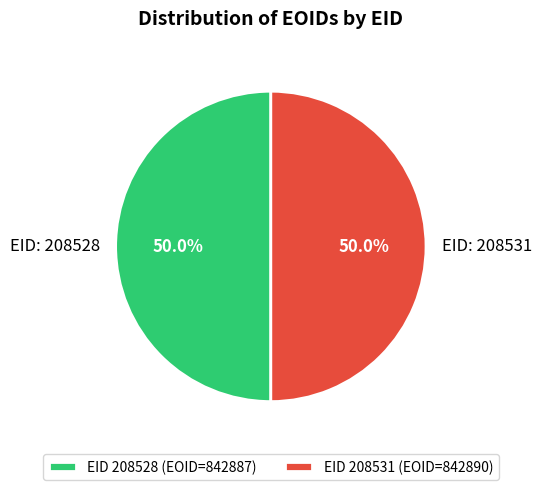

Approximately how many times larger is the value at EID: 208528 compared to EID: 208531?

1.0